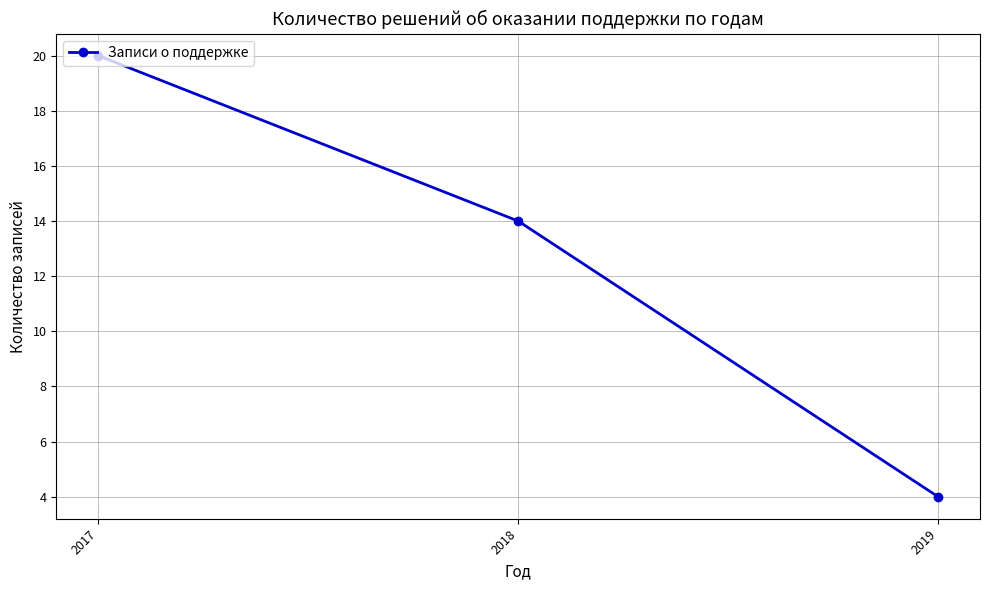

How many distinct data groups are displayed?

1